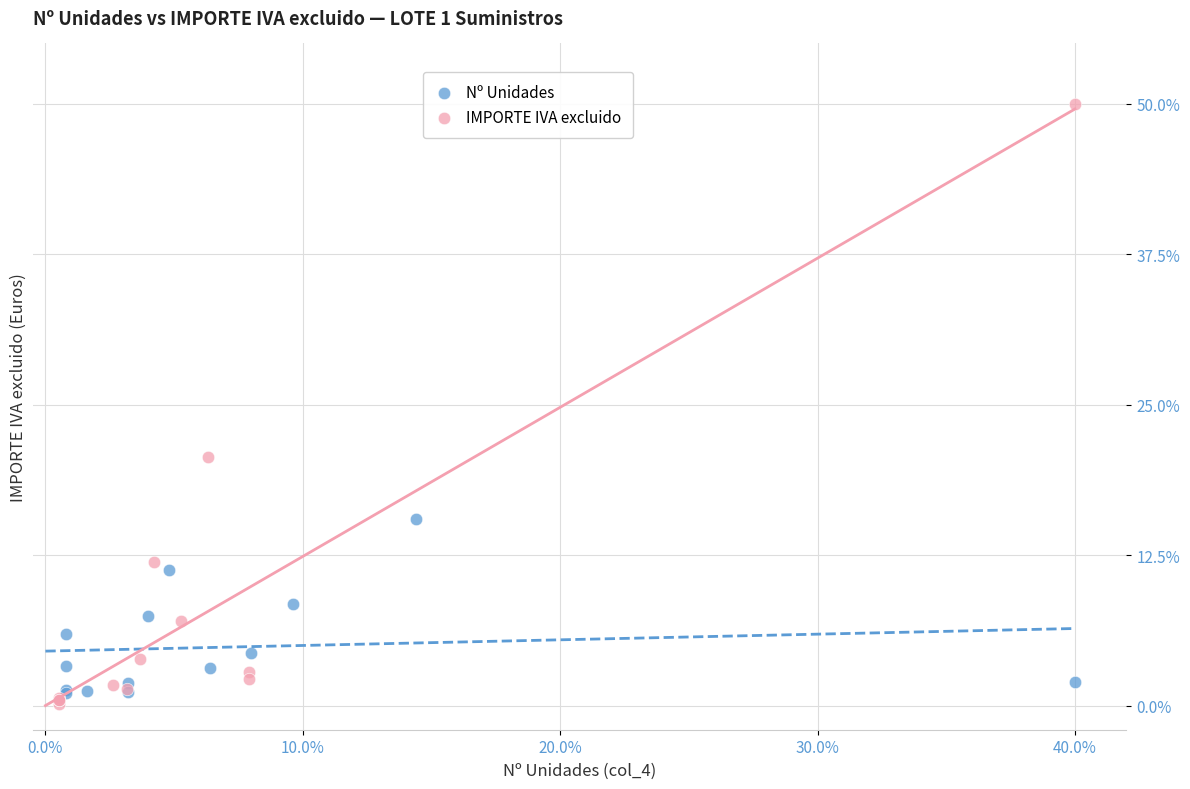

Which series has the largest Y range (max minus min)?

IMPORTE IVA excluido